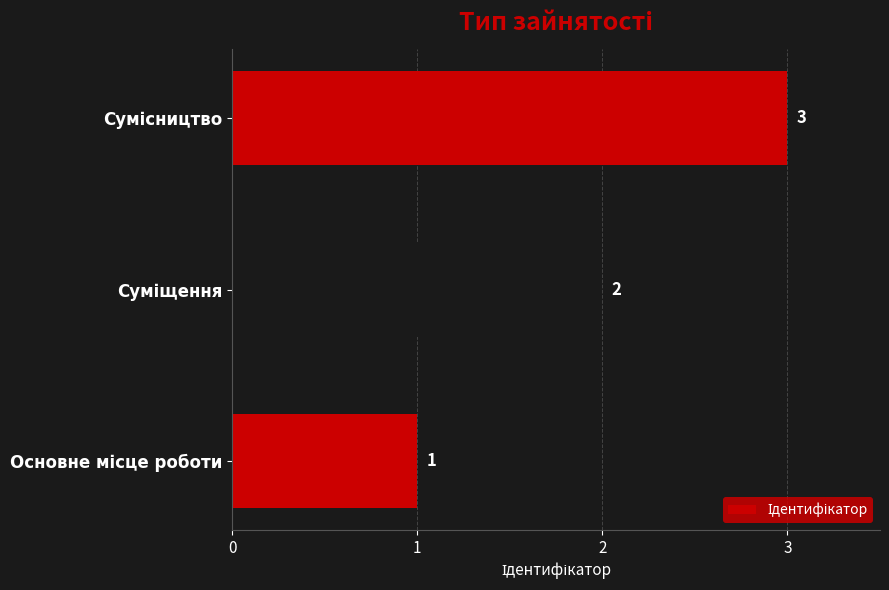

What is the sum of all values?

6